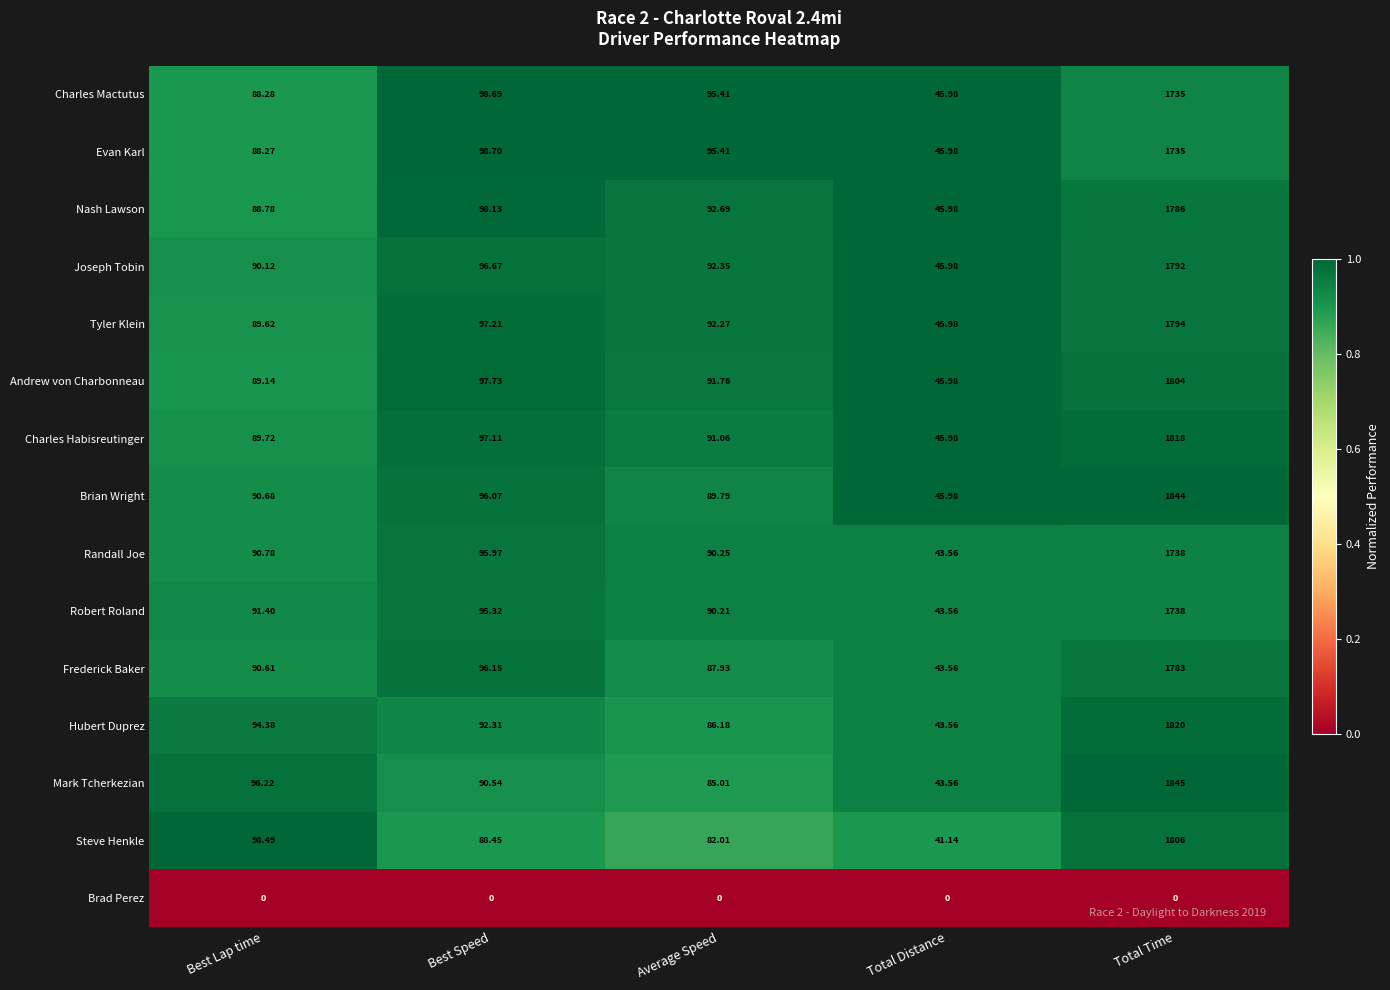

Which series has the widest spread of values?

Mark Tcherkezian